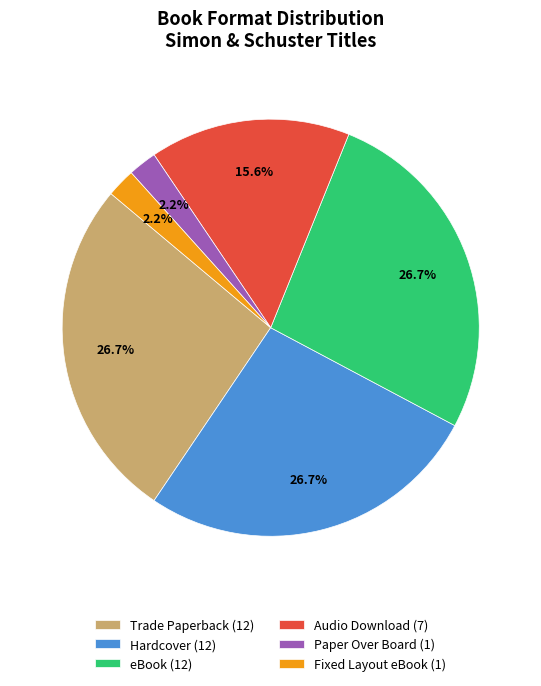

What percentage is NOT represented by Audio Download?

84.4%